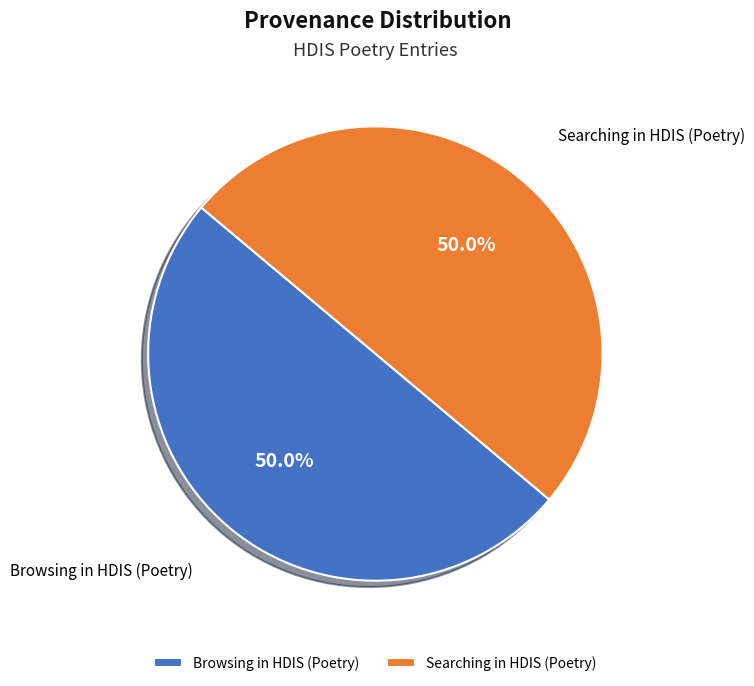

Is the sum of Searching in HDIS (Poetry) and Browsing in HDIS (Poetry) greater than half?

Yes